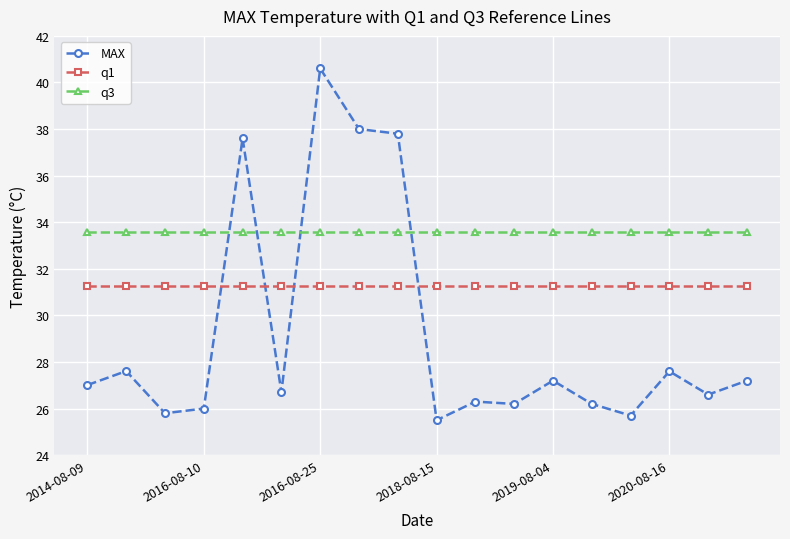

What is the maximum value for q3?

33.6